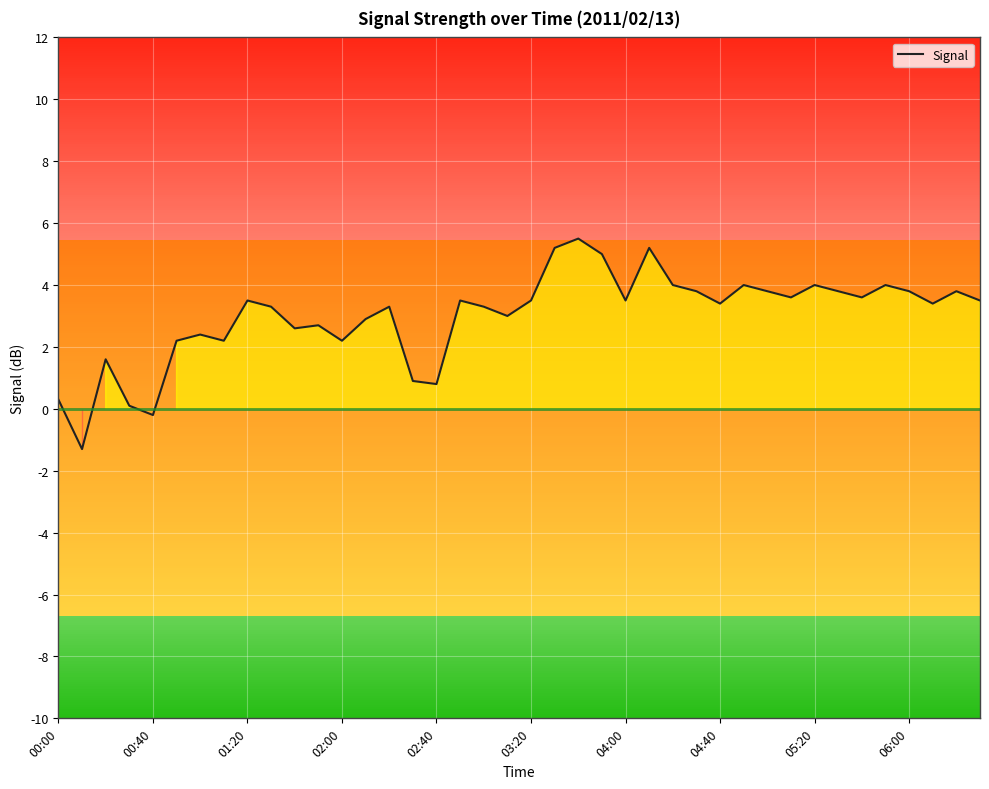

What is the difference between the maximum and minimum values?

6.8